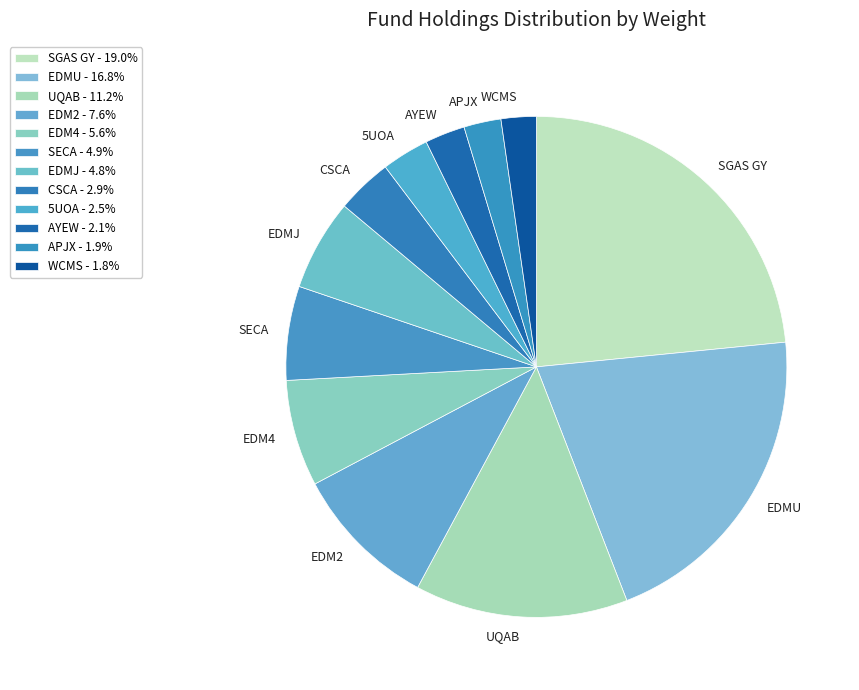

Which has a higher value, AYEW or EDMU?

EDMU